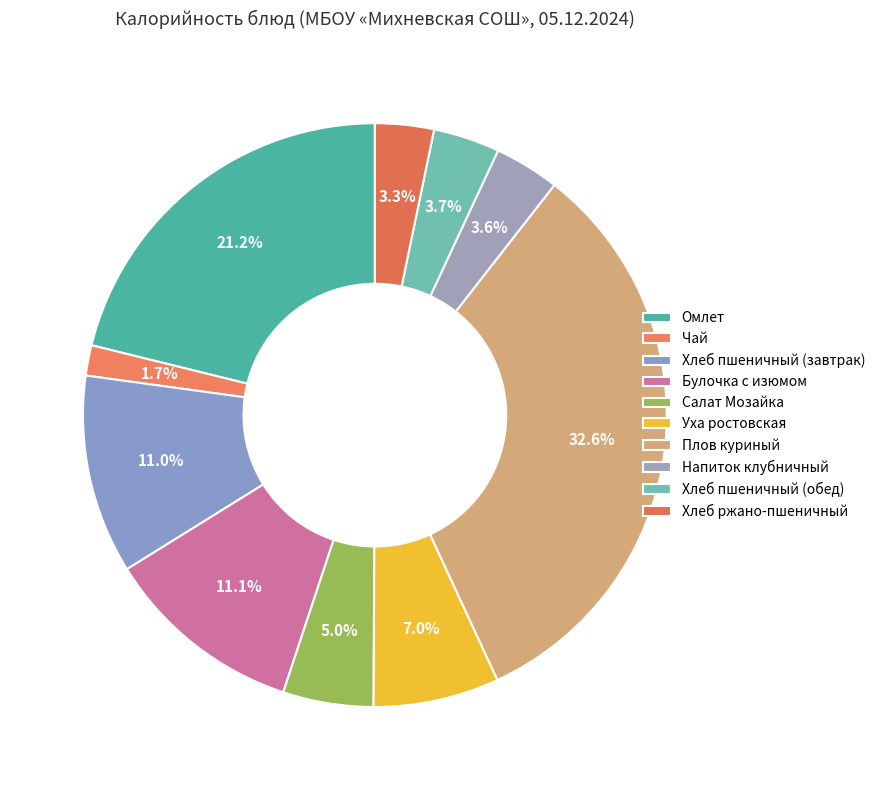

Count the number of slices in the pie.

10